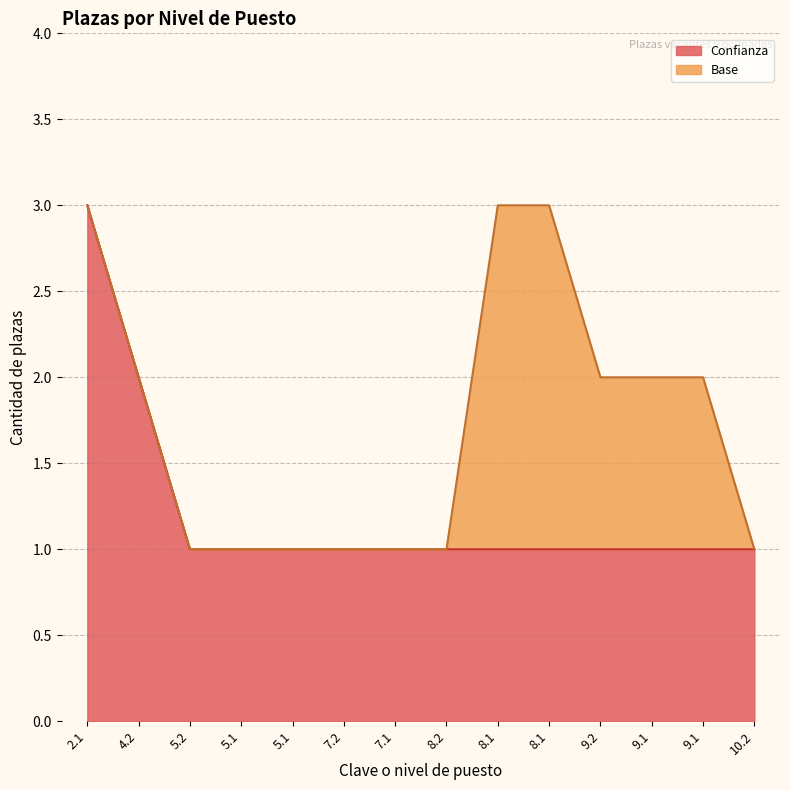

What is the difference between the values at 2.1 and 8.1?

2